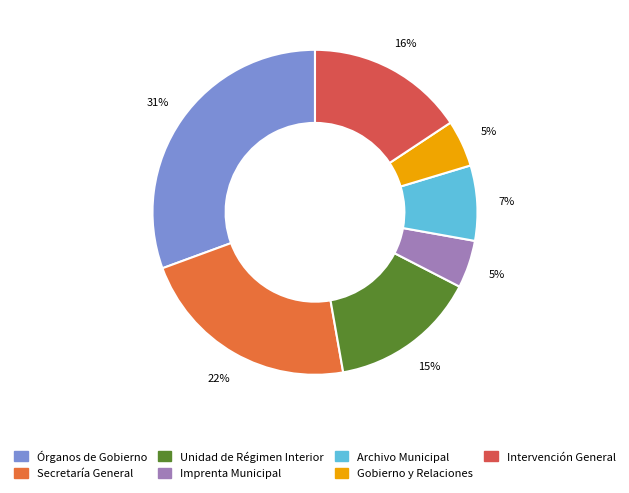

The Imprenta Municipal slice represents 5% of the pie. True or false?

True